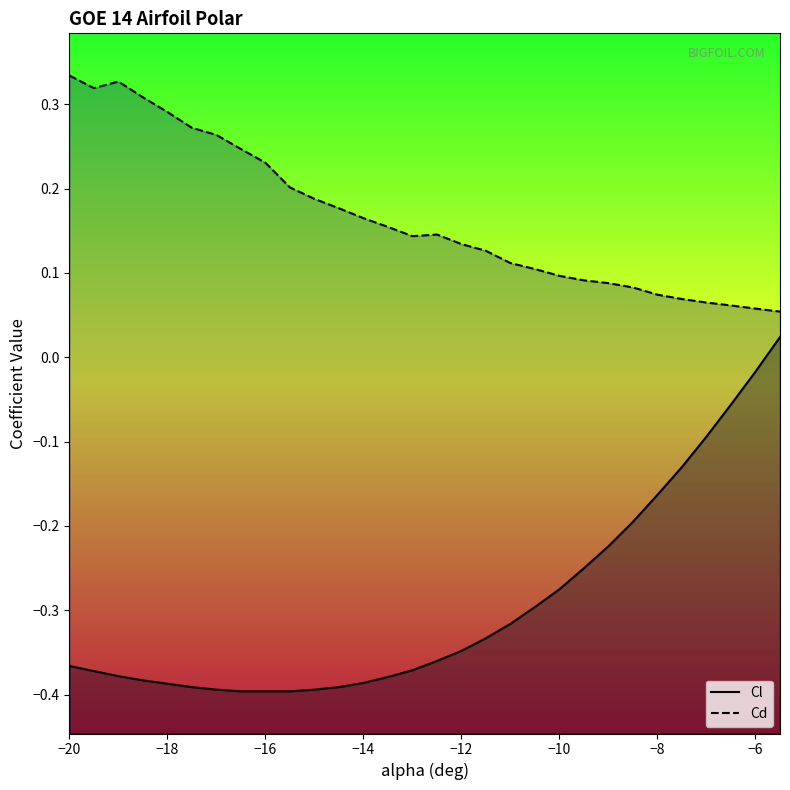

What is the maximum value shown in the chart?

0.3